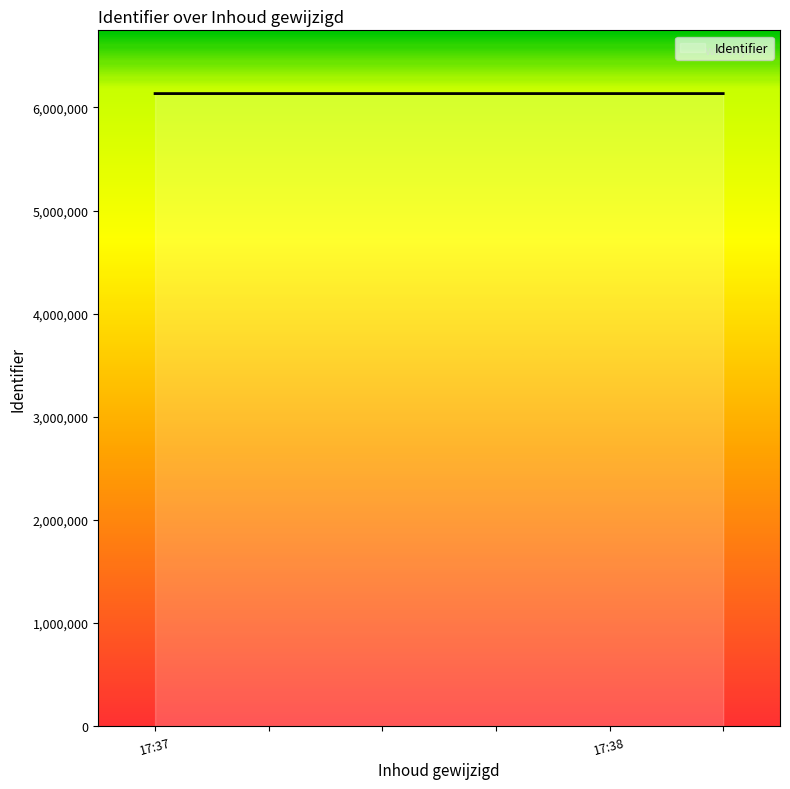

What is the minimum value shown in the chart?

6133926